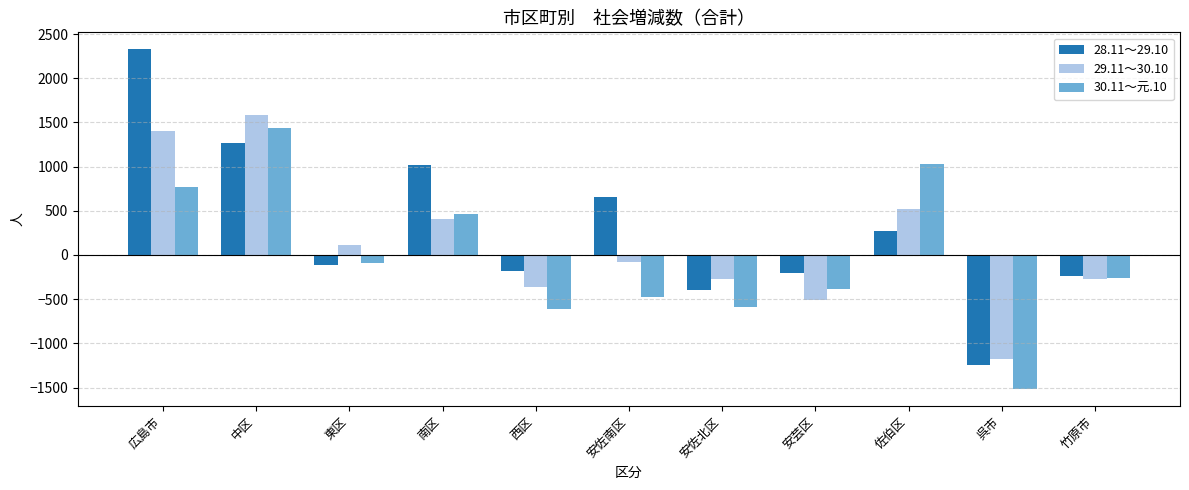

Is it true that 30.11～元.10 equals -436 at 竹原市?

False